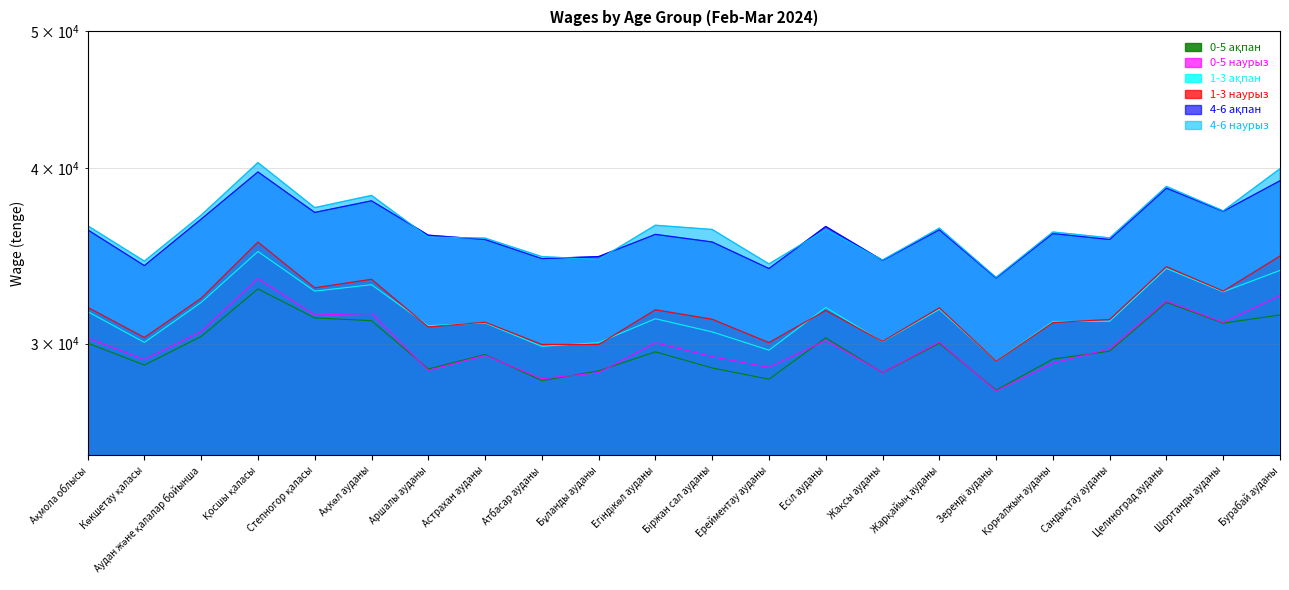

Which series has the largest total across all categories?

4-6 наурыз